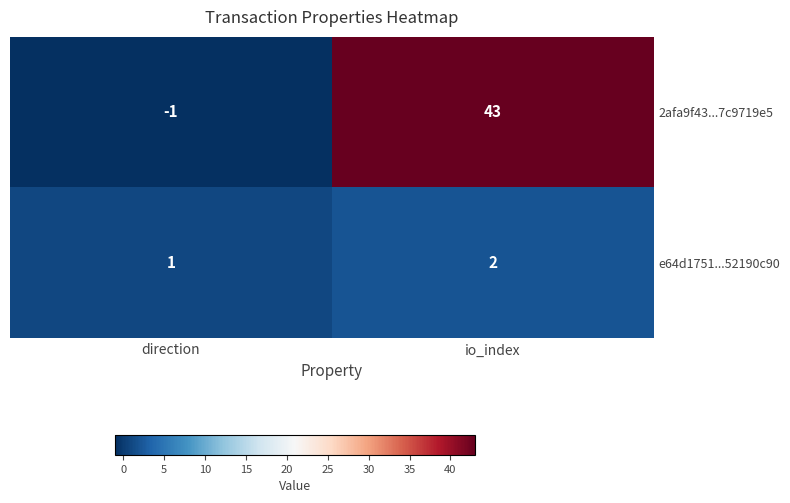

What is the sum of all e64d1751...52190c90 values?

3